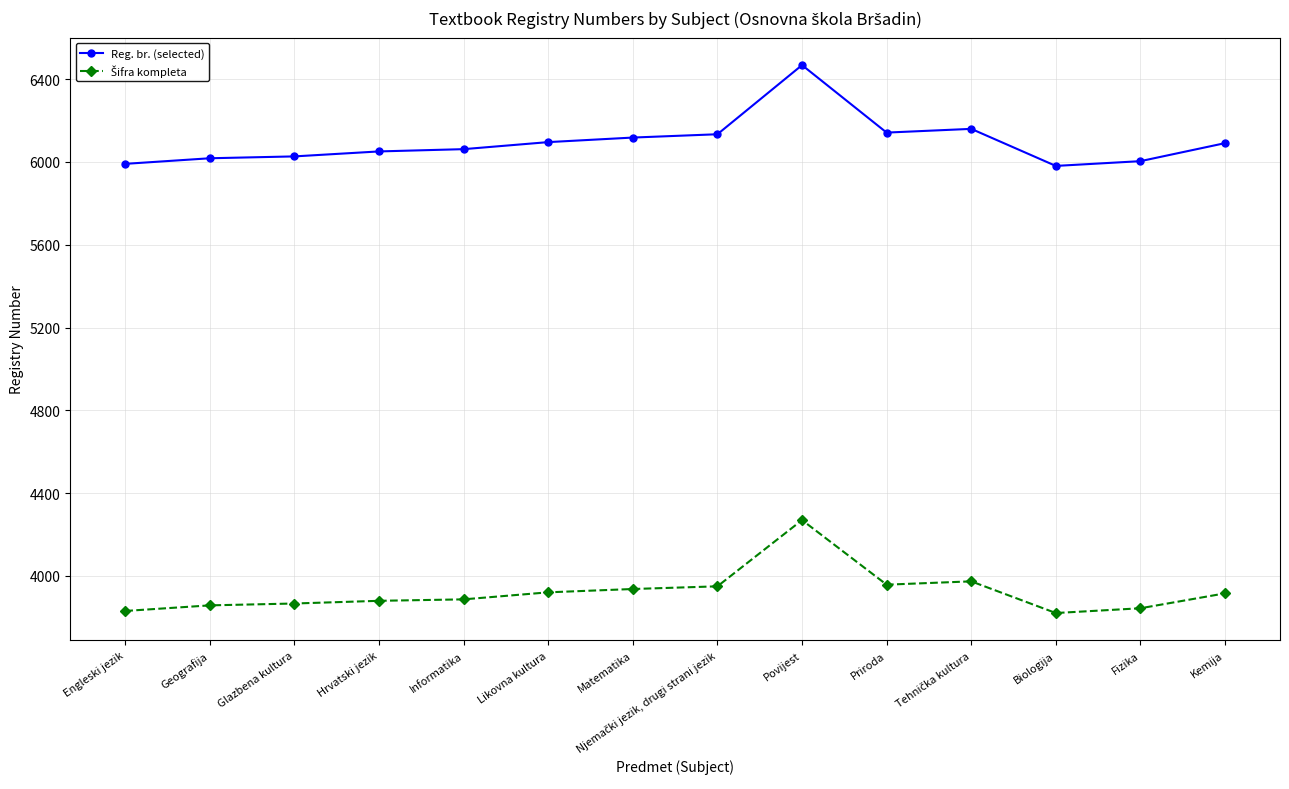

Which series has the widest spread of values?

Reg. br. (selected)